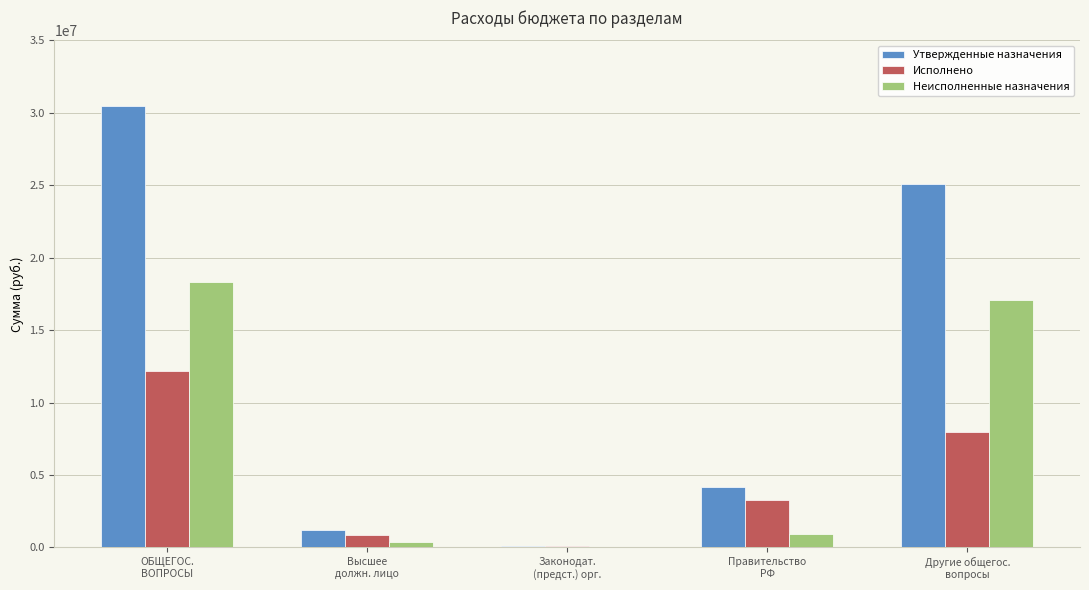

What is the highest value of the Утвержденные назначения series?

30505188.8